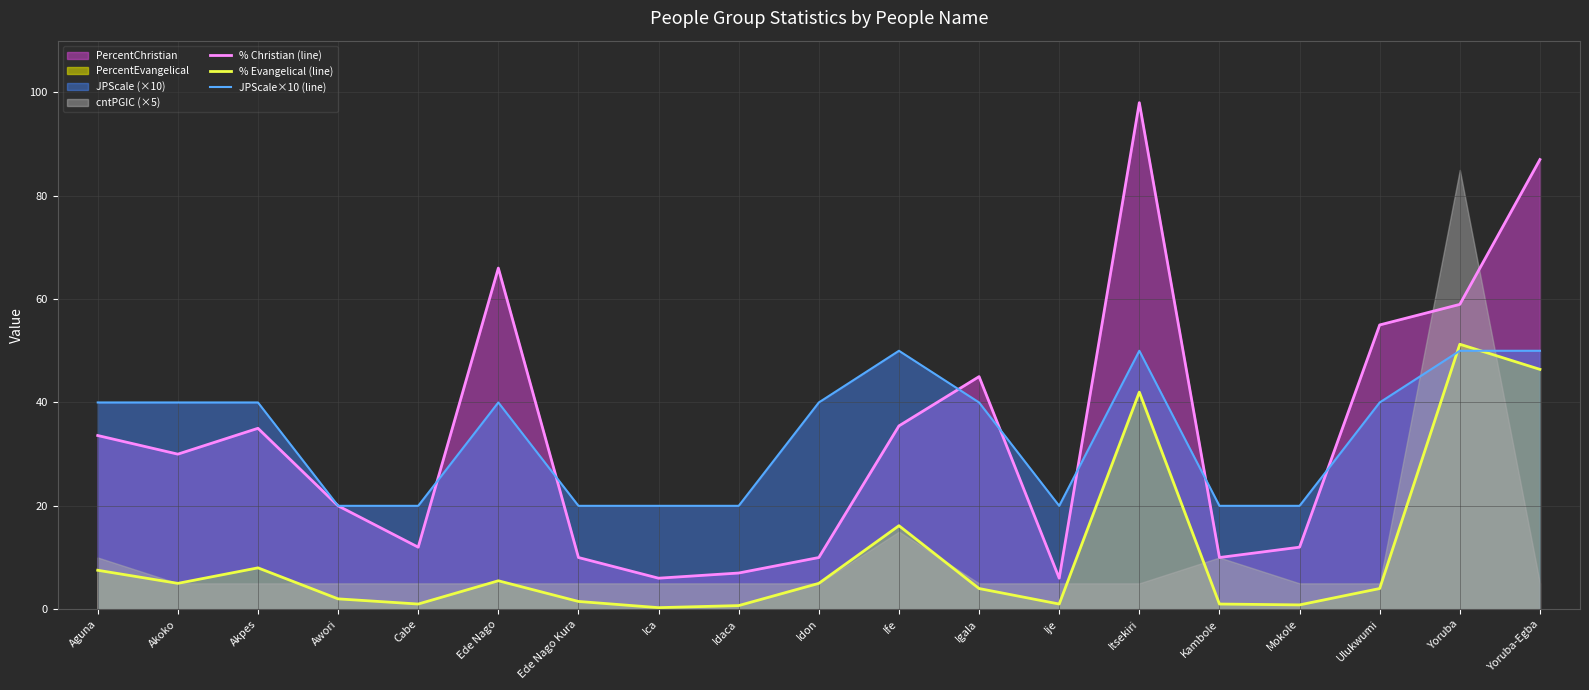

Is the value of JPScale×10 (line) at Idaca greater than the value of % Evangelical (line) at Awori?

Yes